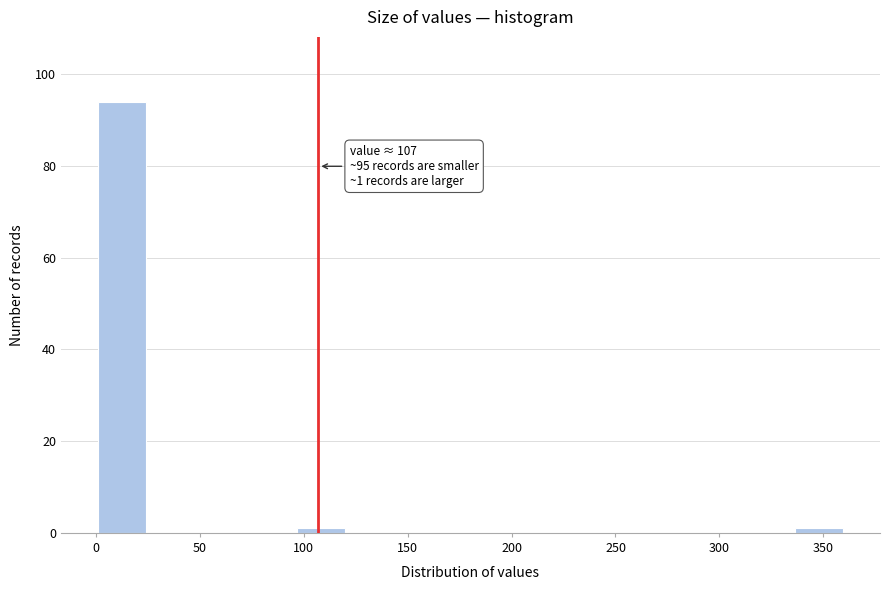

Which range on the x-axis has the tallest bar?

0 to 25